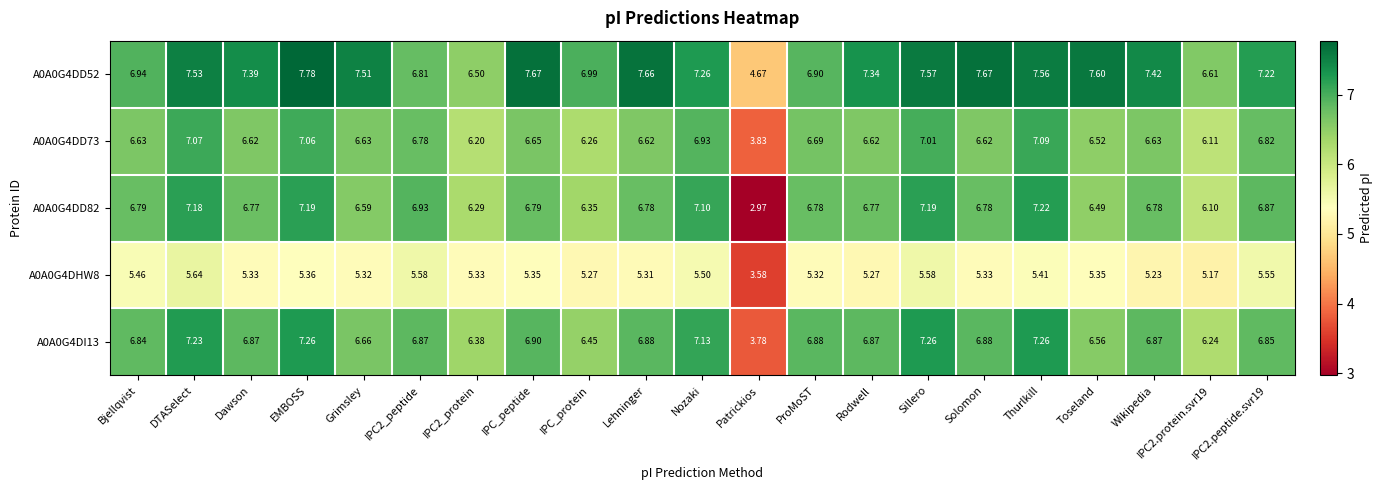

Which label corresponds to the smallest value in the chart?

Patrickios